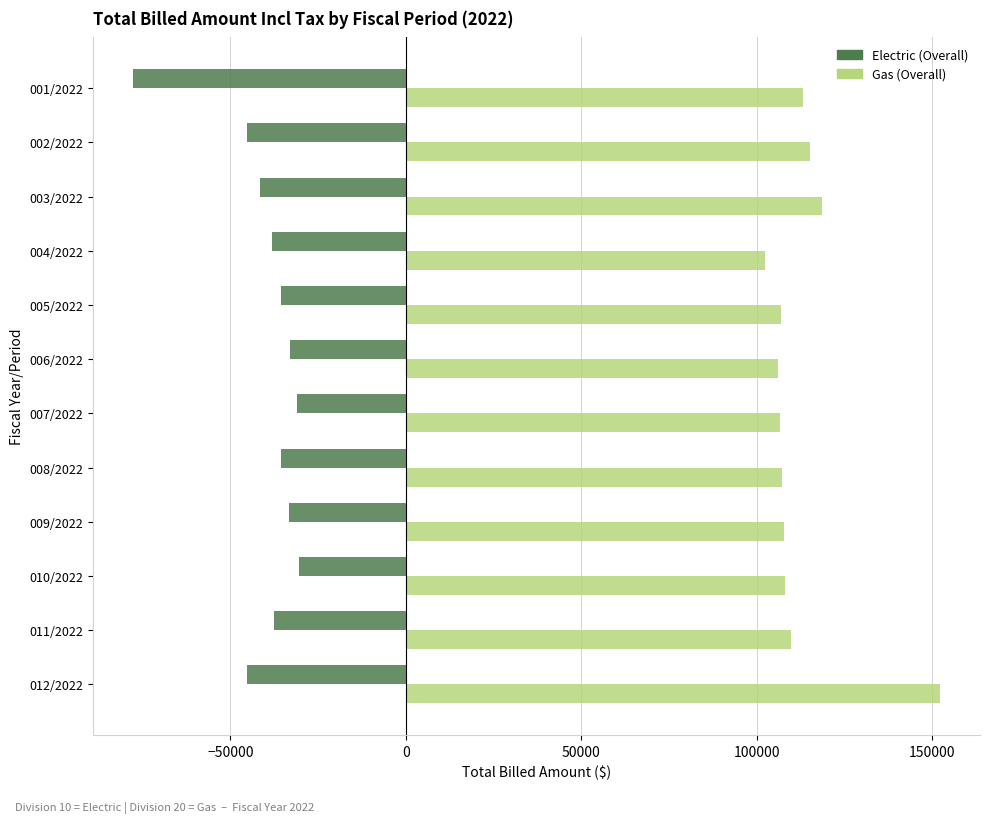

Between 011/2022 and 012/2022, which series saw the biggest shift?

Gas (Overall)